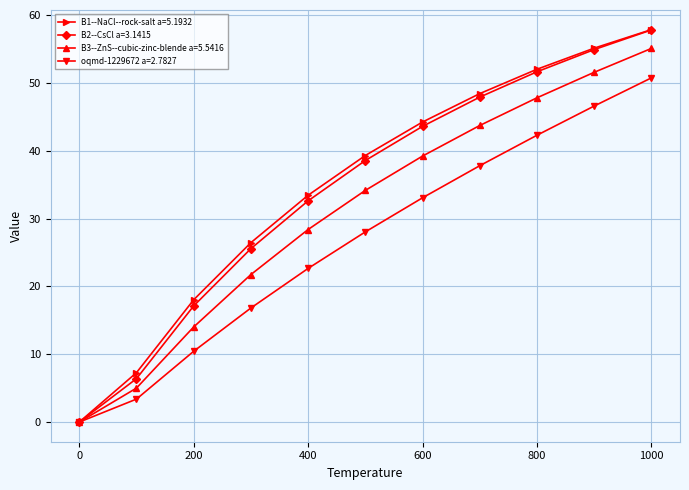

True or false: B2--CsCl a=3.1415 has more than 2 interior local peaks.

False